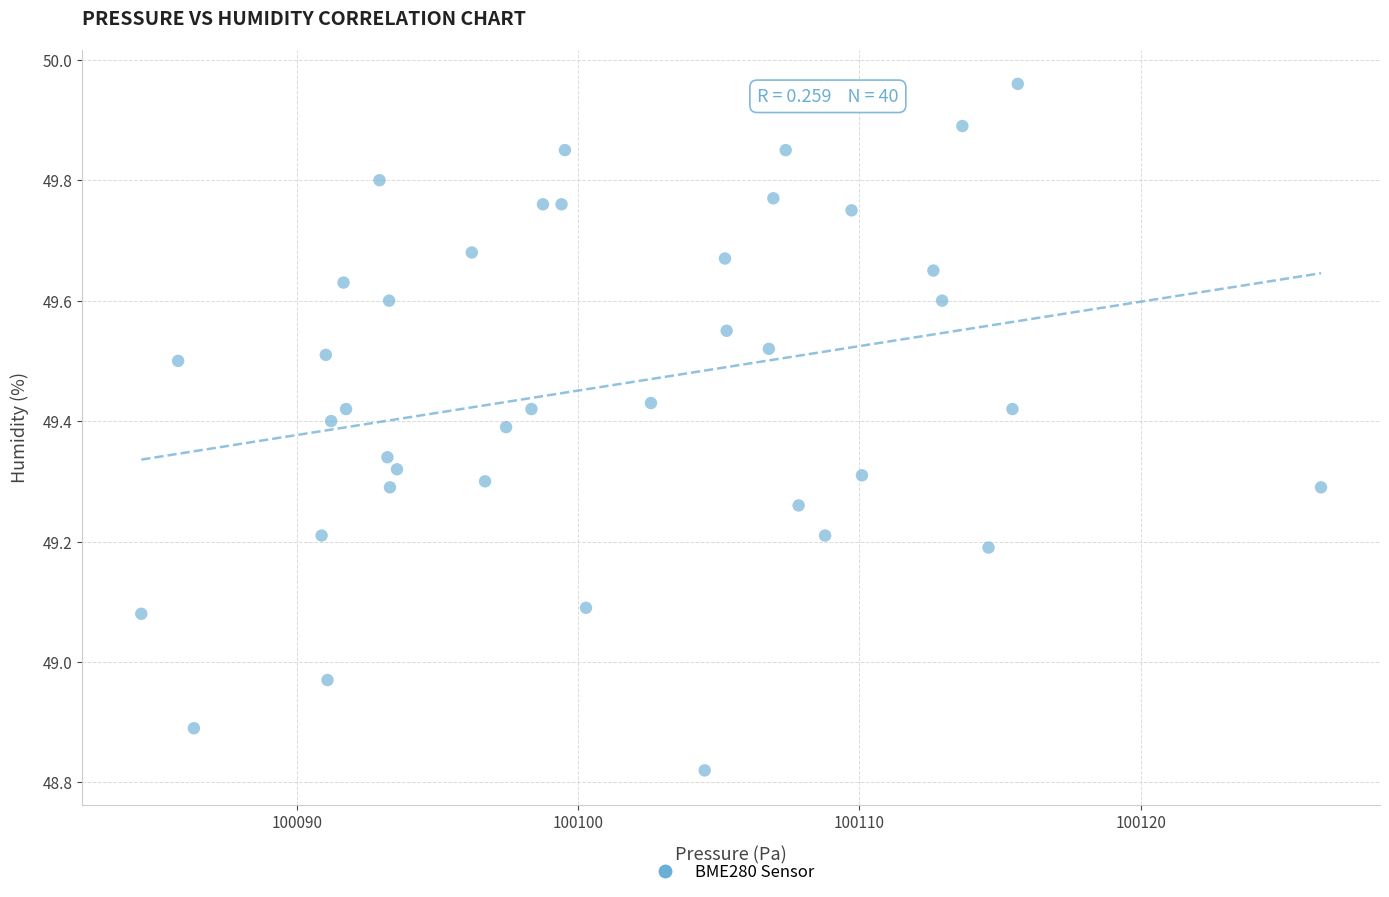

What is the range of X values (max minus min)?

41.9